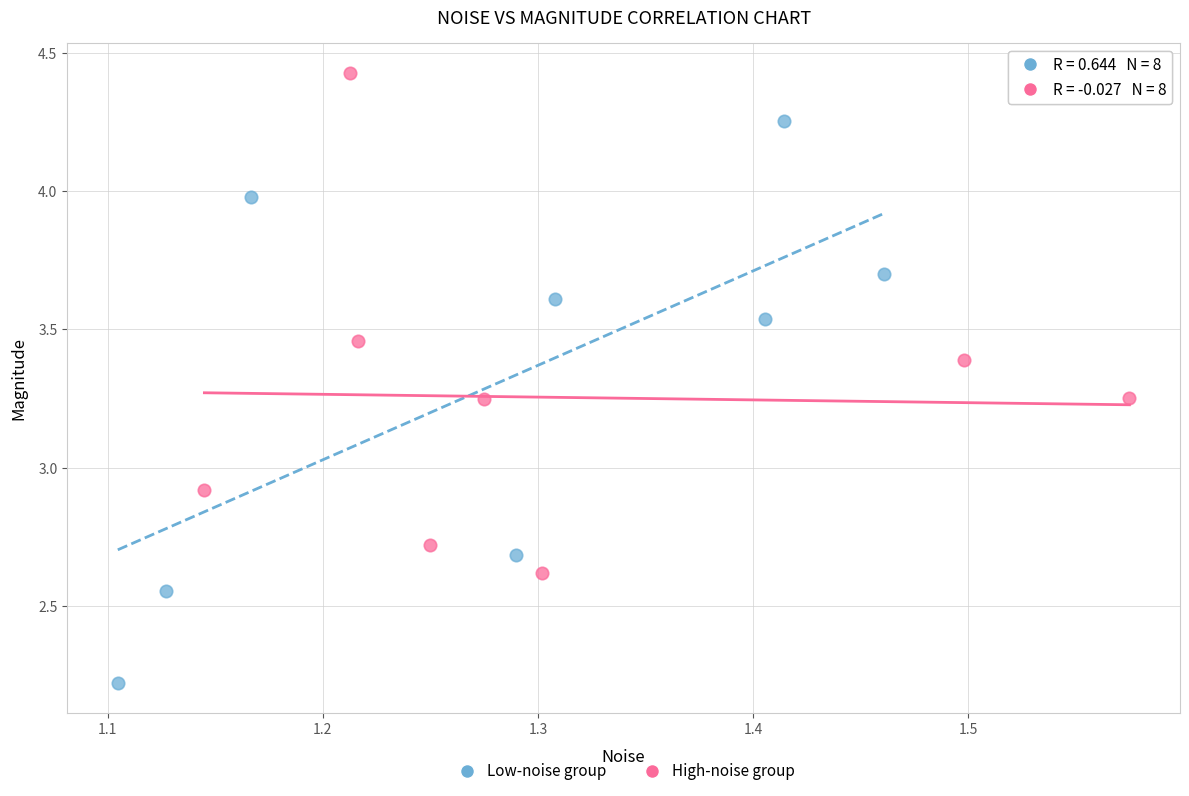

Which series has the widest spread of Y values?

Low-noise group